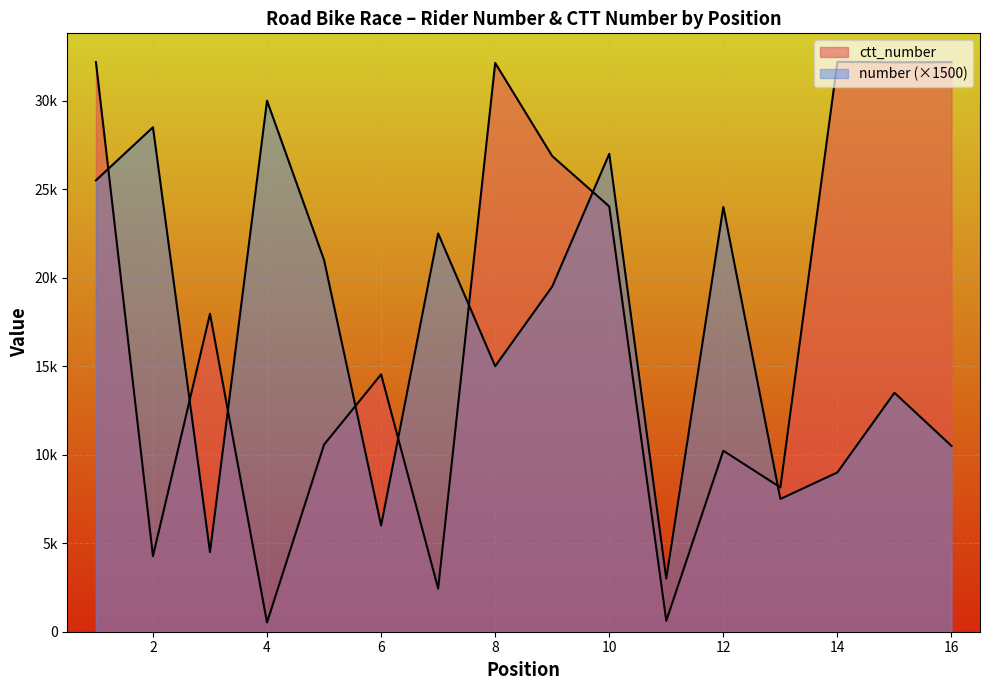

Does the chart display data point markers on the line(s)?

No